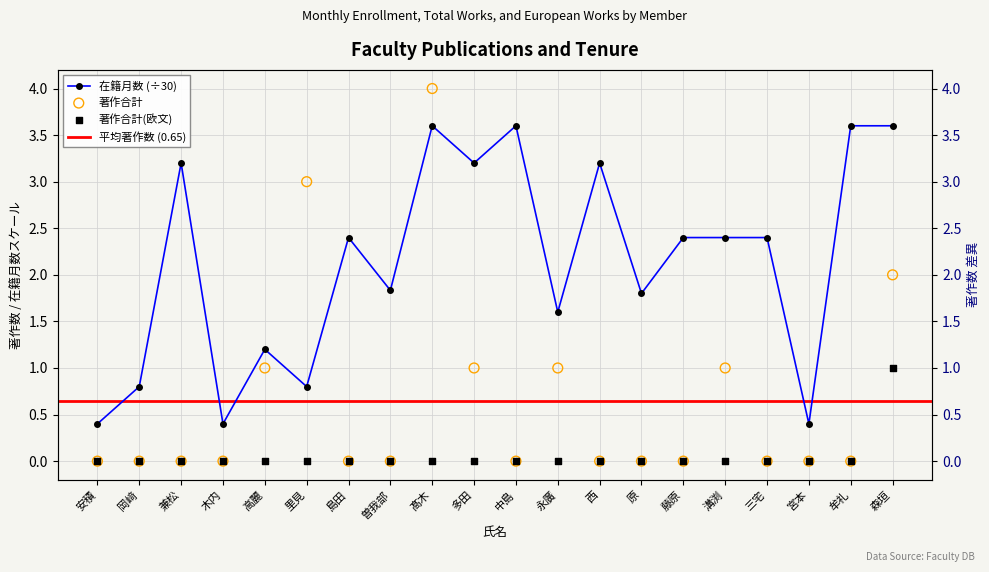

Which series has the largest total across all categories?

在籍月数